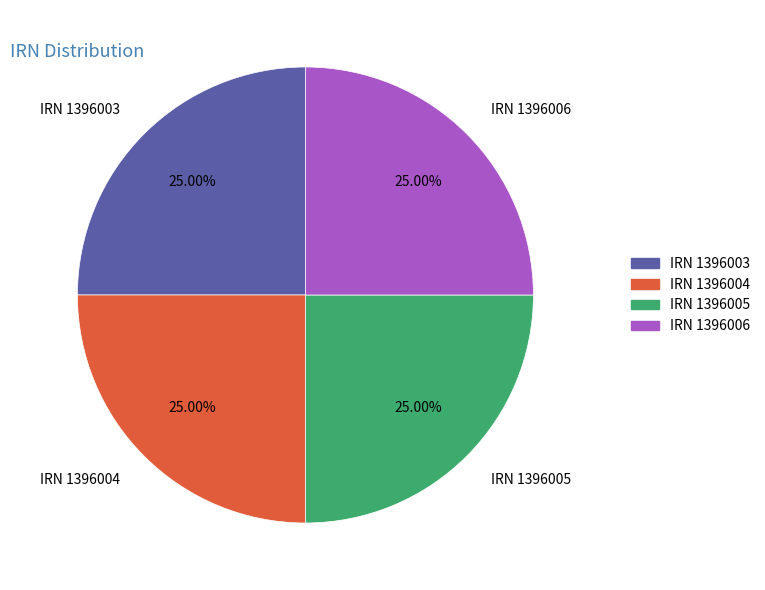

What is the ratio of the value at IRN 1396004 to the value at IRN 1396006?

1.0